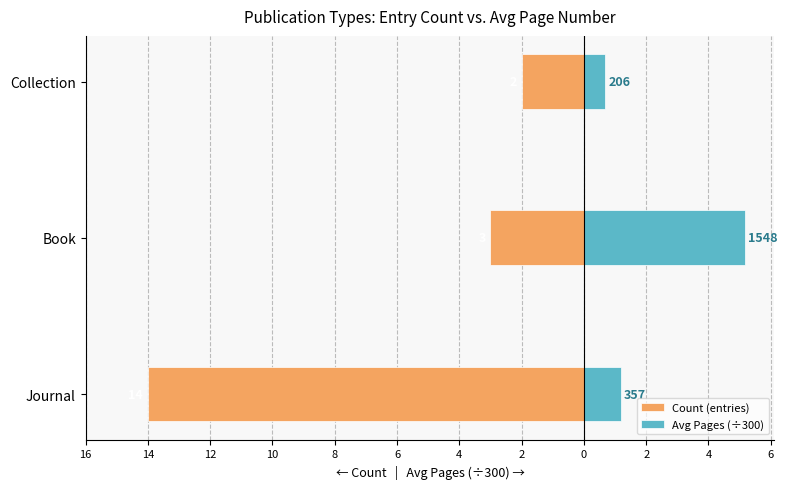

The Avg Pages (÷300) series shows 0.4 at Collection. True or false?

False